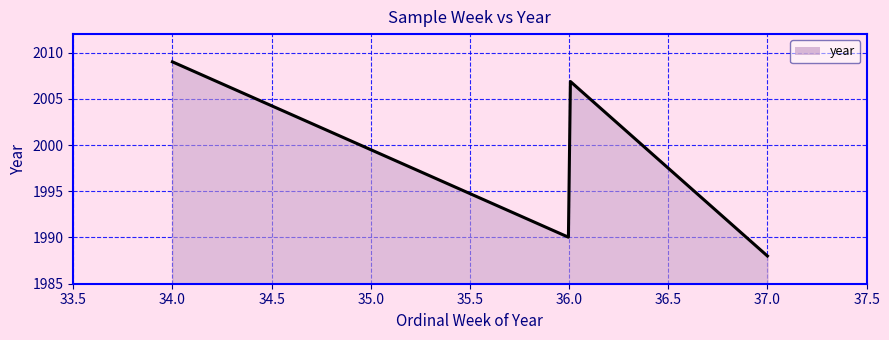

What is the greatest value displayed?

2009.0